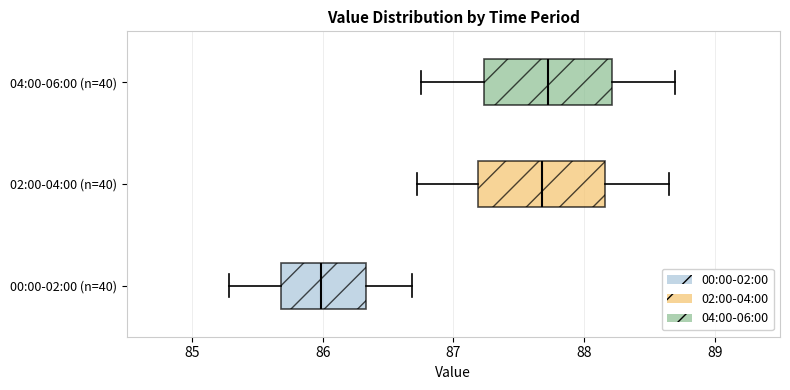

Reading bottom to top, read every box against the x-axis: the position of its median line, the range the box covers, and the ends of its whiskers. The values are not printed on the chart, so give them approximately, as read against the axis.

00:00-02:00 (n=40): median 86.0, box 85.7 to 86.3, whiskers 85.3 to 86.7
02:00-04:00 (n=40): median 87.7, box 87.2 to 88.2, whiskers 86.7 to 88.7
04:00-06:00 (n=40): median 87.7, box 87.2 to 88.2, whiskers 86.8 to 88.7